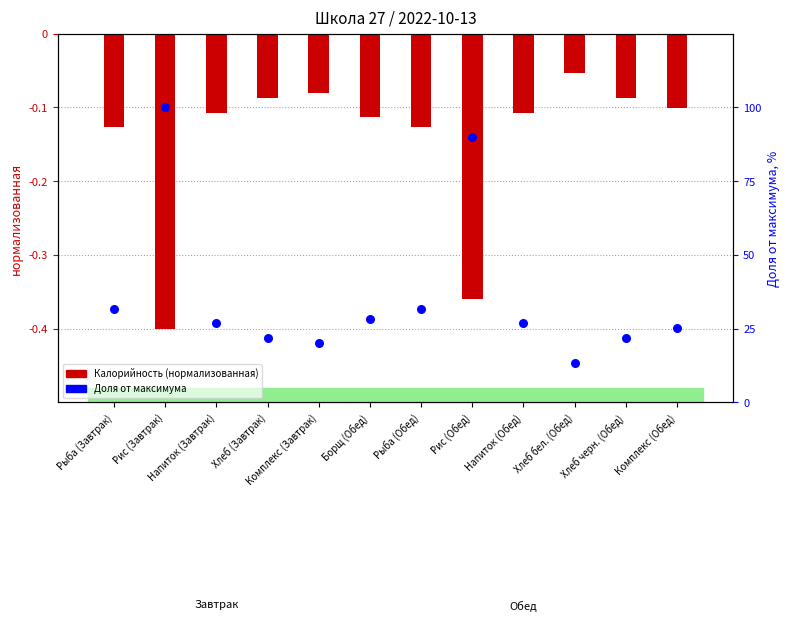

Which series has the largest total across all categories?

Доля от максимума